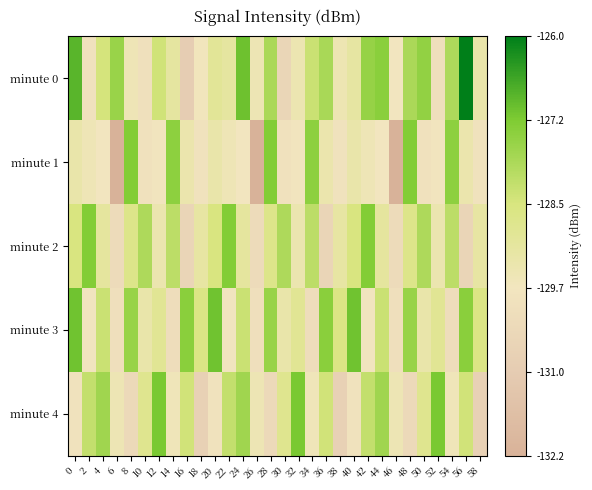

At 24, list the series in order from largest to smallest.

minute 0, minute 4, minute 3, minute 2, minute 1